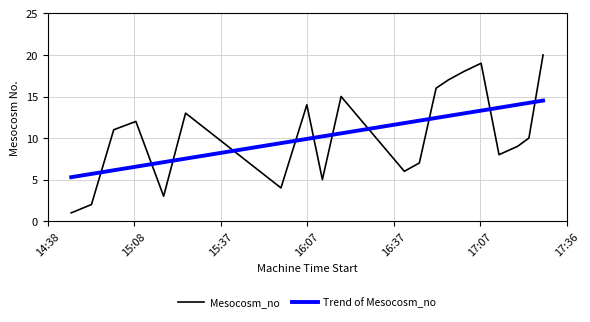

Which label corresponds to the largest value in the chart?

17:28:43